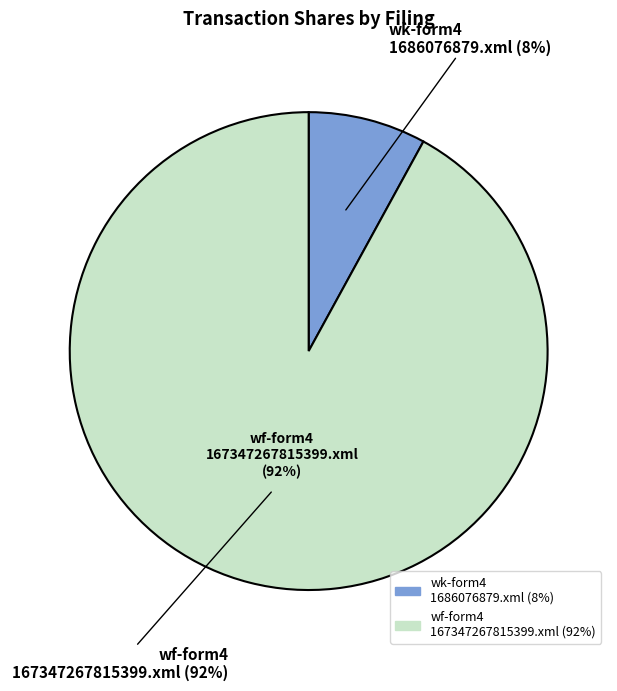

Which category has the smallest portion of the pie?

wk-form4_1686076879.xml